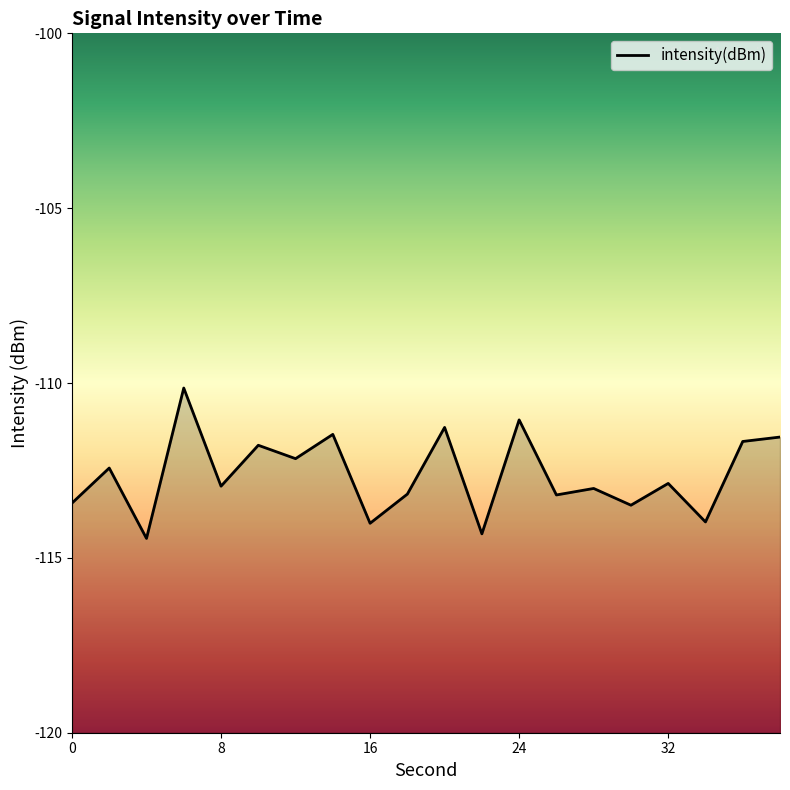

Which has a higher value, 8 or 14?

14